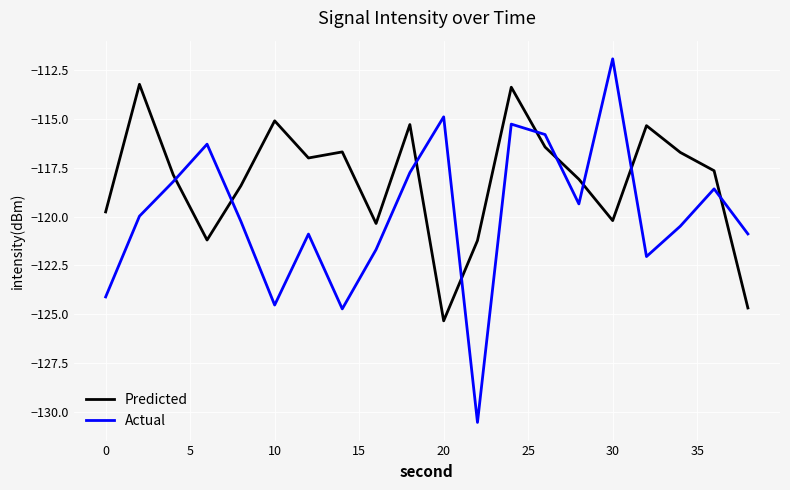

Which series has the largest range (max minus min)?

Actual